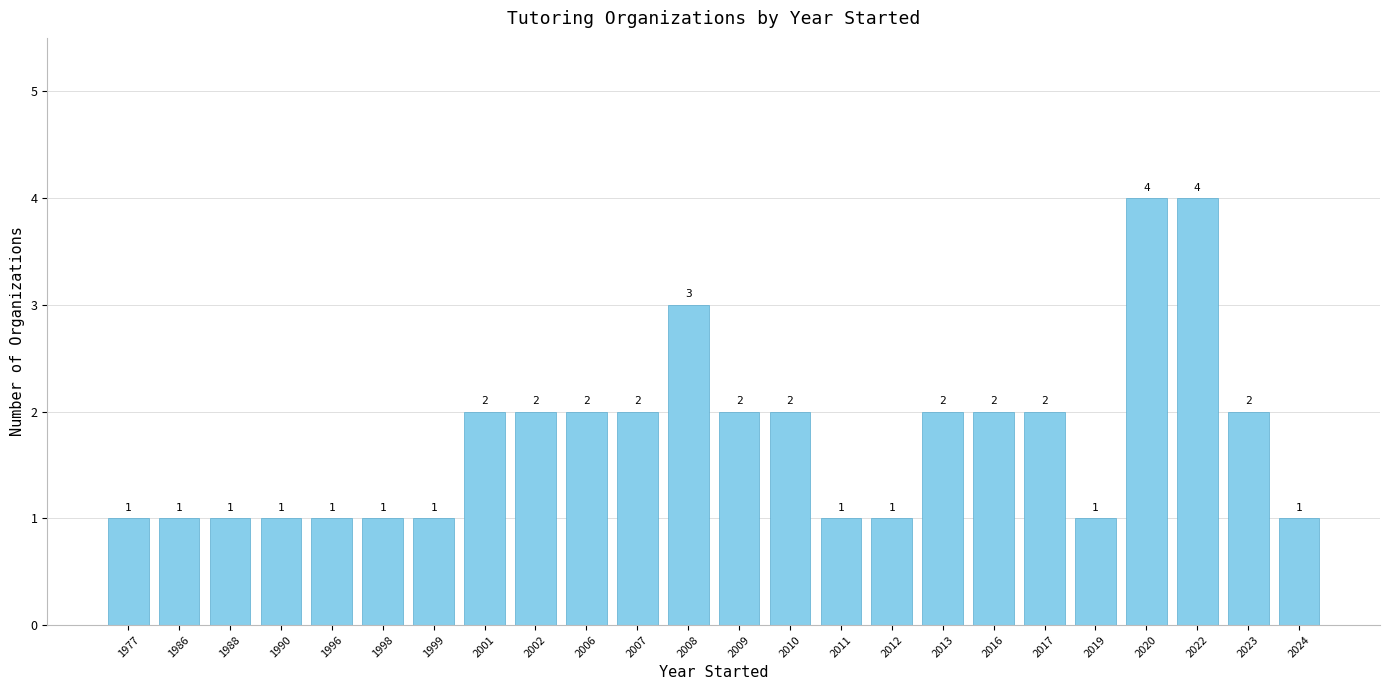

What is the minimum value shown in the chart?

1